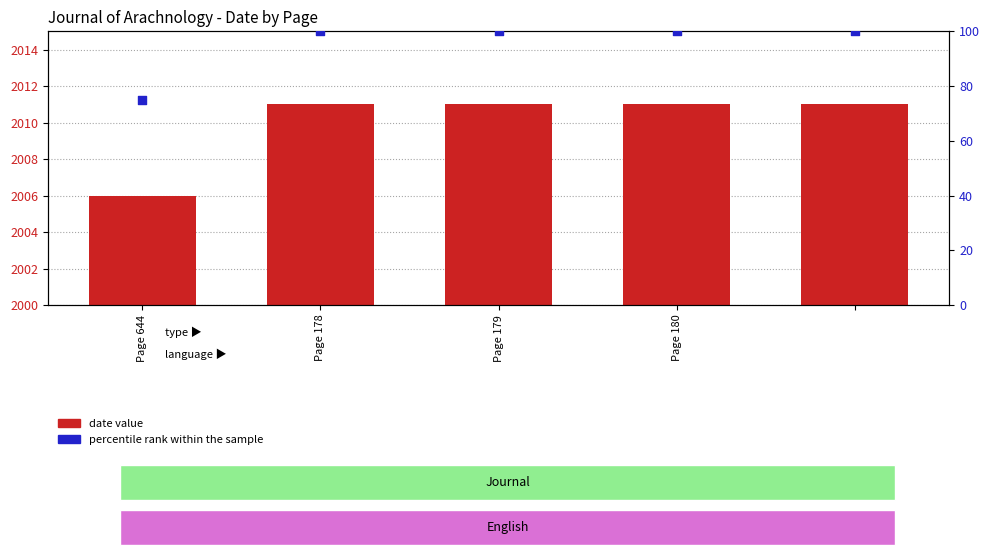

At which category is the sum across all series the highest?

Page 178